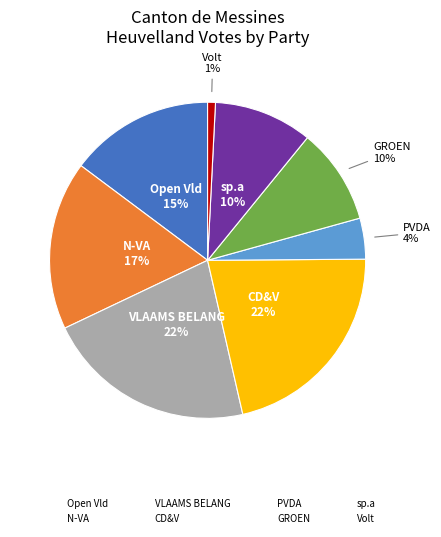

Combined, do sp.a and N-VA account for over 50%?

No